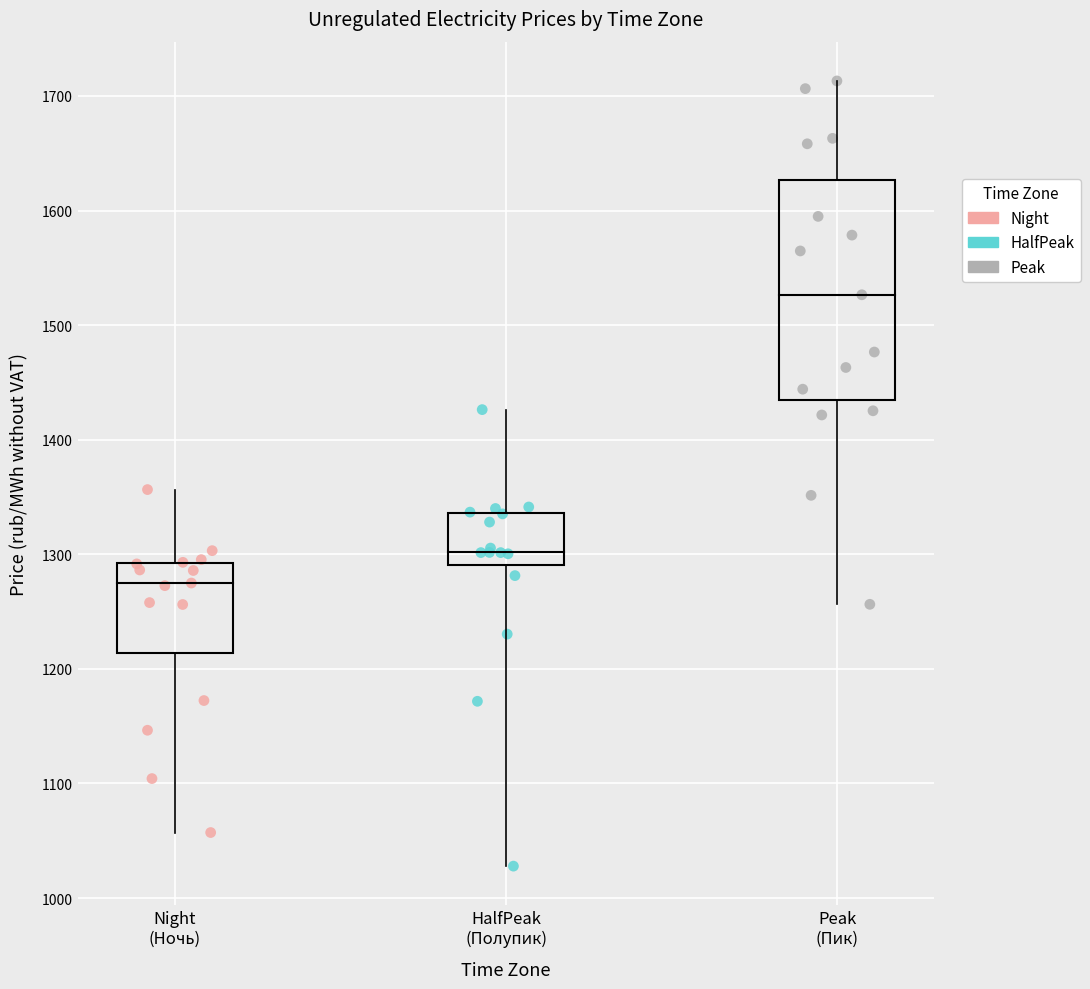

Which series has the largest Y range (max minus min)?

Peak